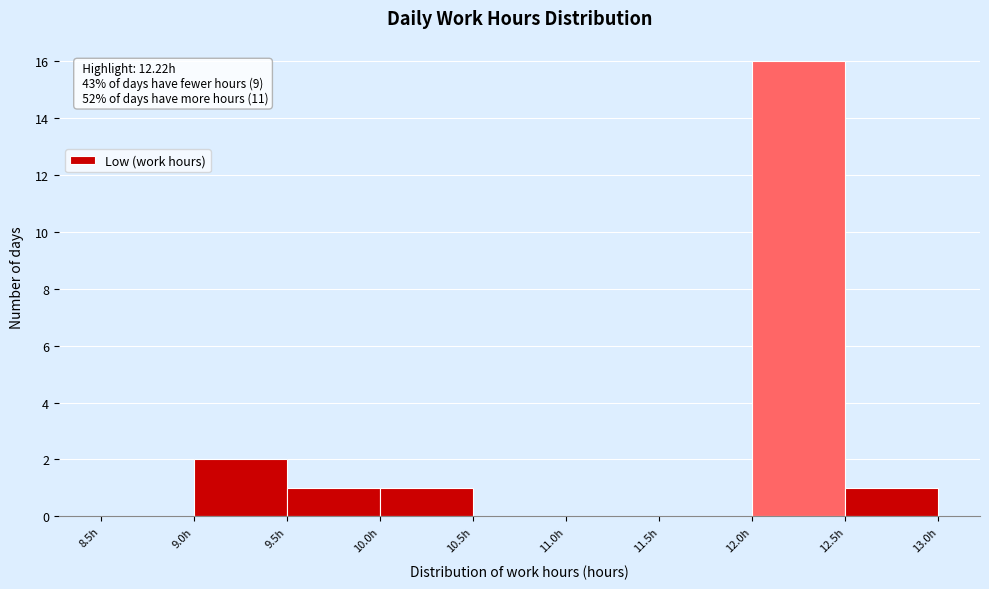

Over which range of the x-axis is the bar tallest?

12.0 to 12.5